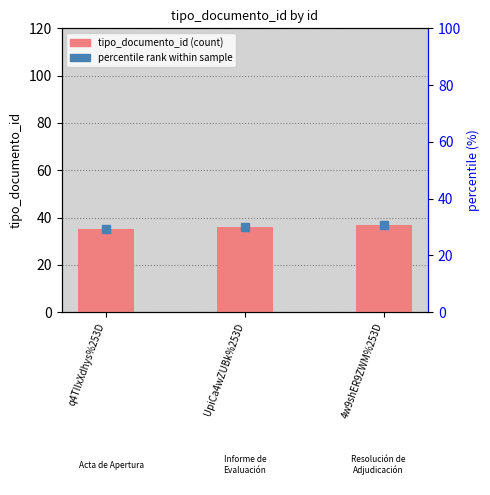

Count the number of categories in the chart.

3